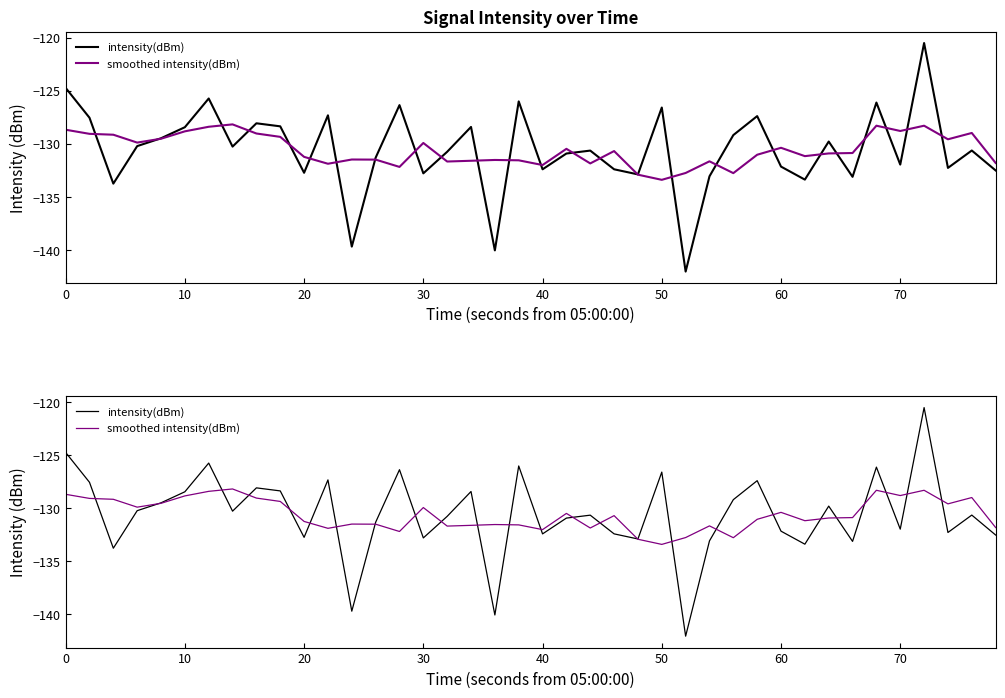

True or false: smoothed intensity(dBm) and intensity(dBm) intersect in this chart.

True